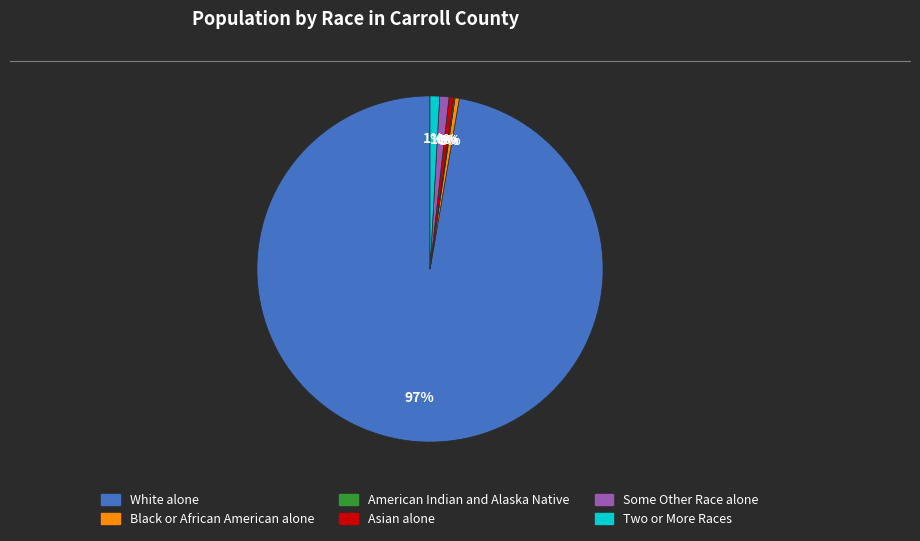

Is the sum of Two or More Races and Asian alone greater than half?

No